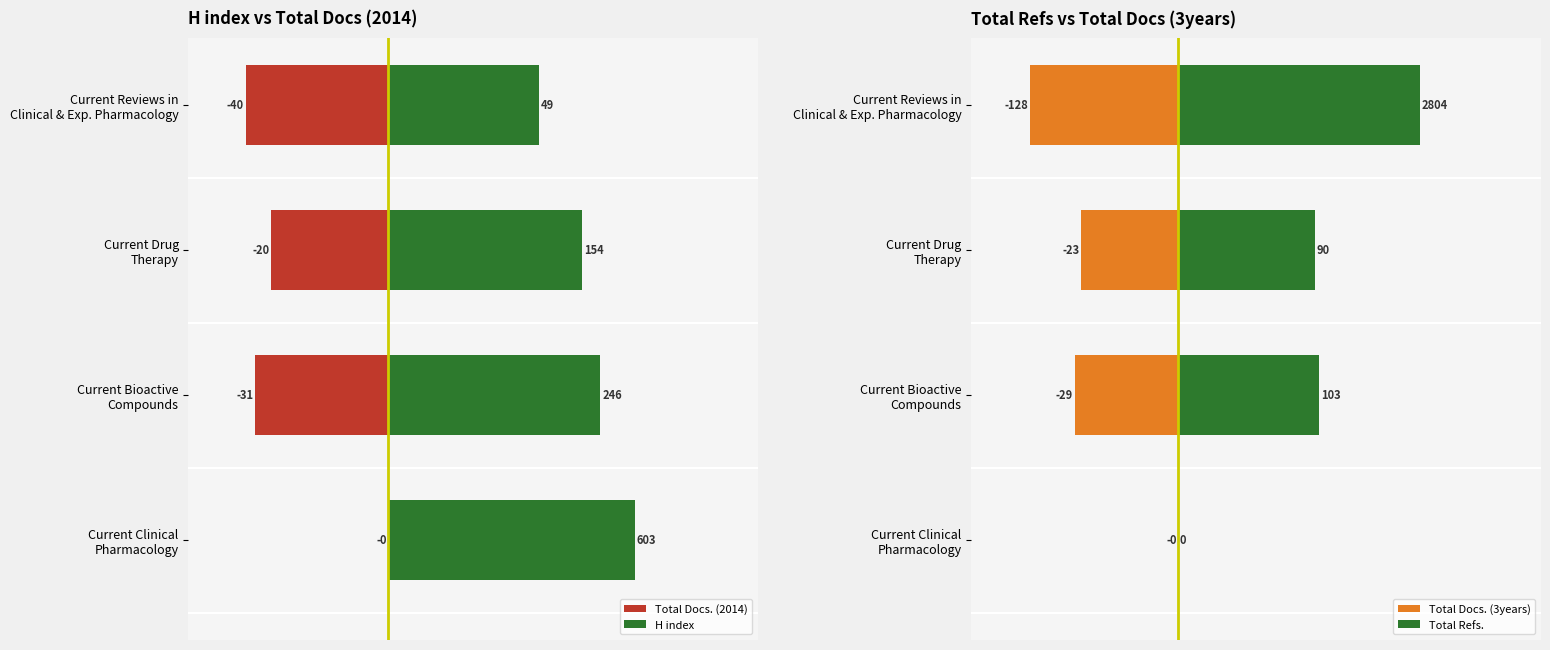

How many data points does each series have?

4